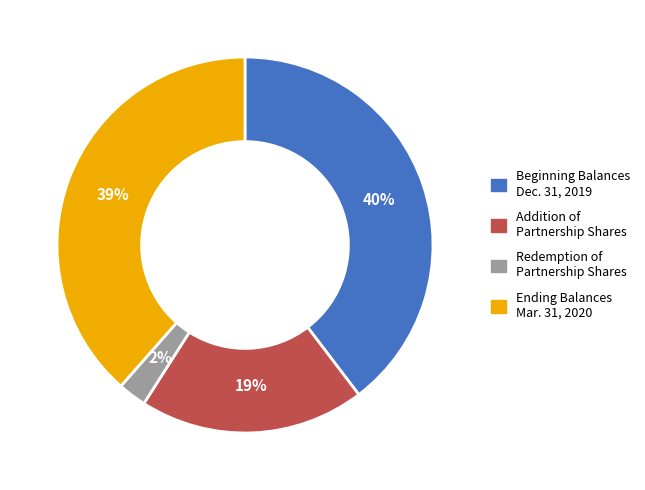

What percentage is the Addition of Partnership Shares slice, to the nearest percent?

19%